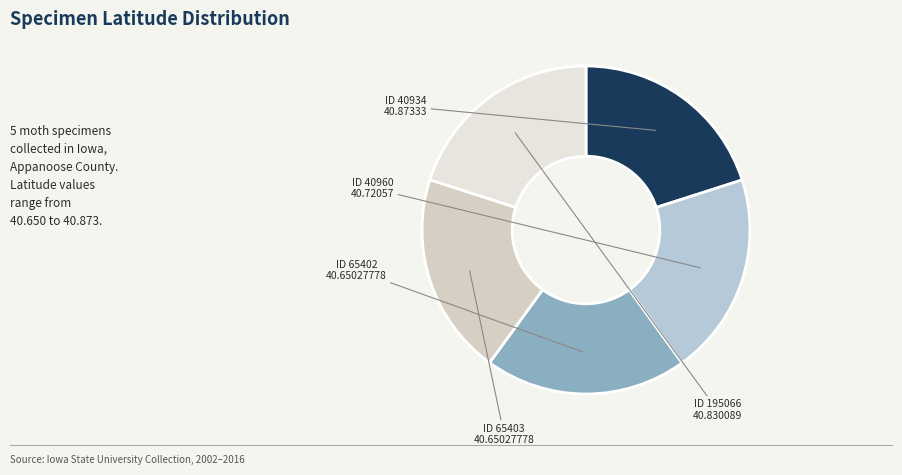

Is there any slice that represents more than half of the pie?

No